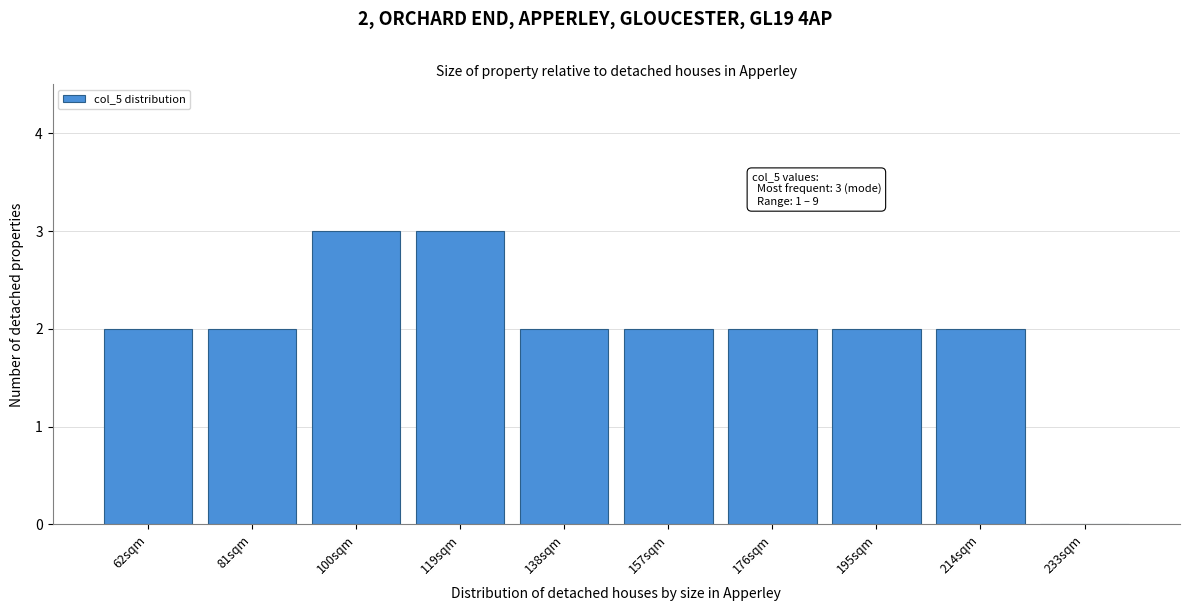

Reading left to right, what are all the values shown in this chart?

62sqm=2	81sqm=2	100sqm=3	119sqm=3	138sqm=2	157sqm=2	176sqm=2	195sqm=2	214sqm=2	233sqm=0